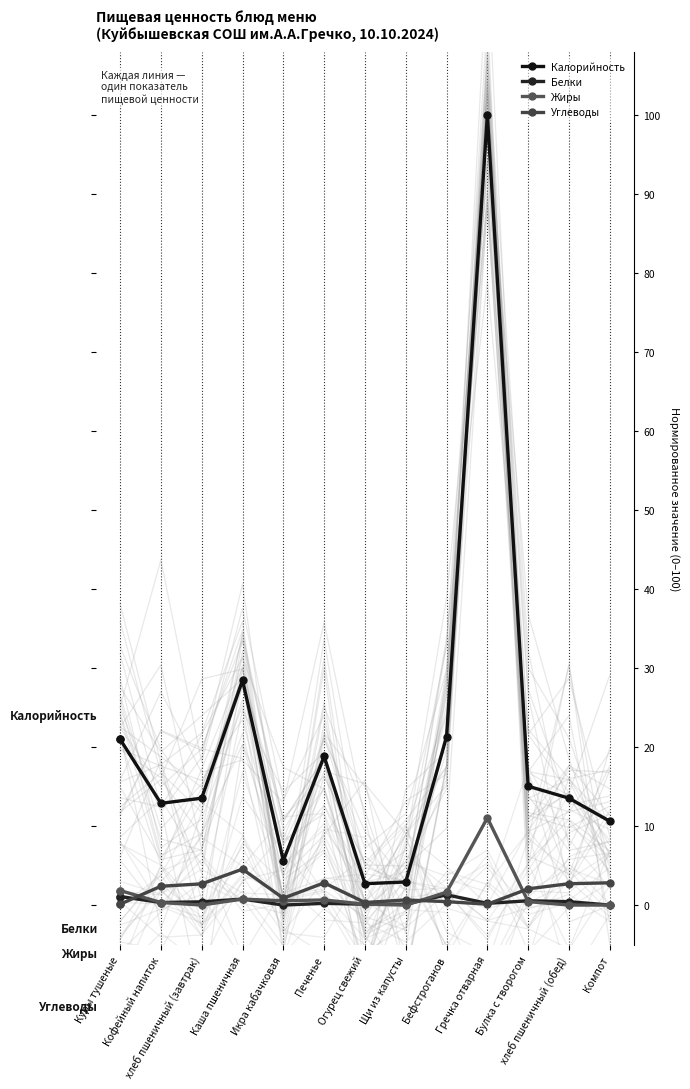

Where is the first local minimum for Калорийность?

Кофейный напиток